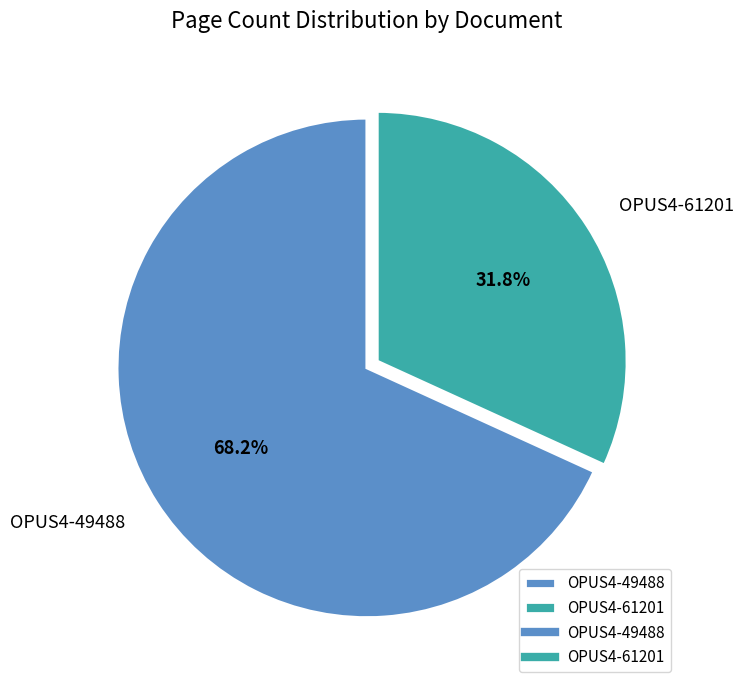

Approximately how many times larger is the value at OPUS4-61201 compared to OPUS4-49488?

0.5